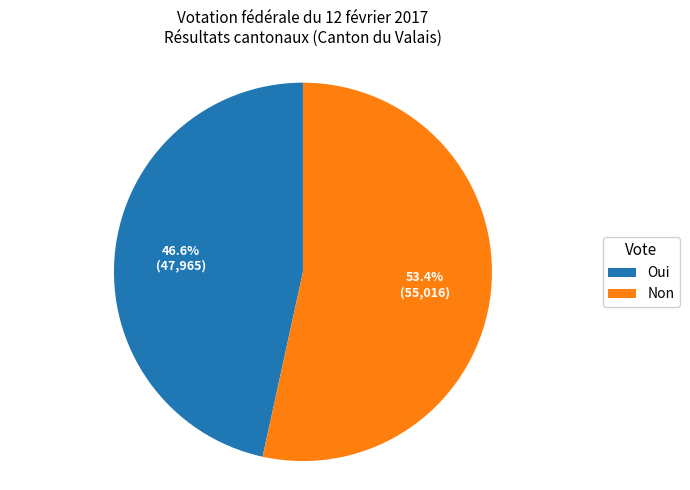

To the nearest percent, what portion does Non represent?

53%